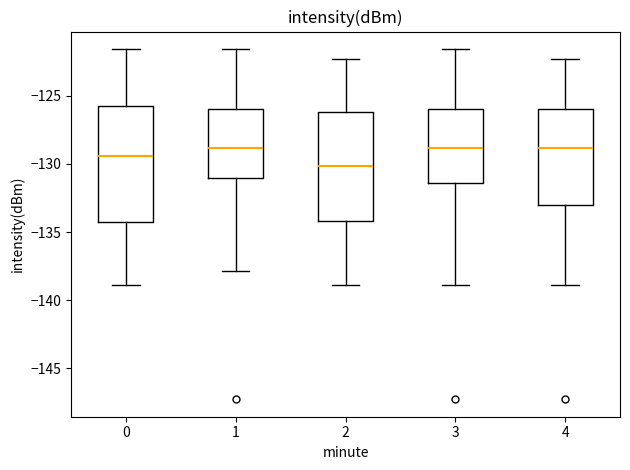

Comparing the boxes themselves (not the whiskers), which one is the tallest?

0